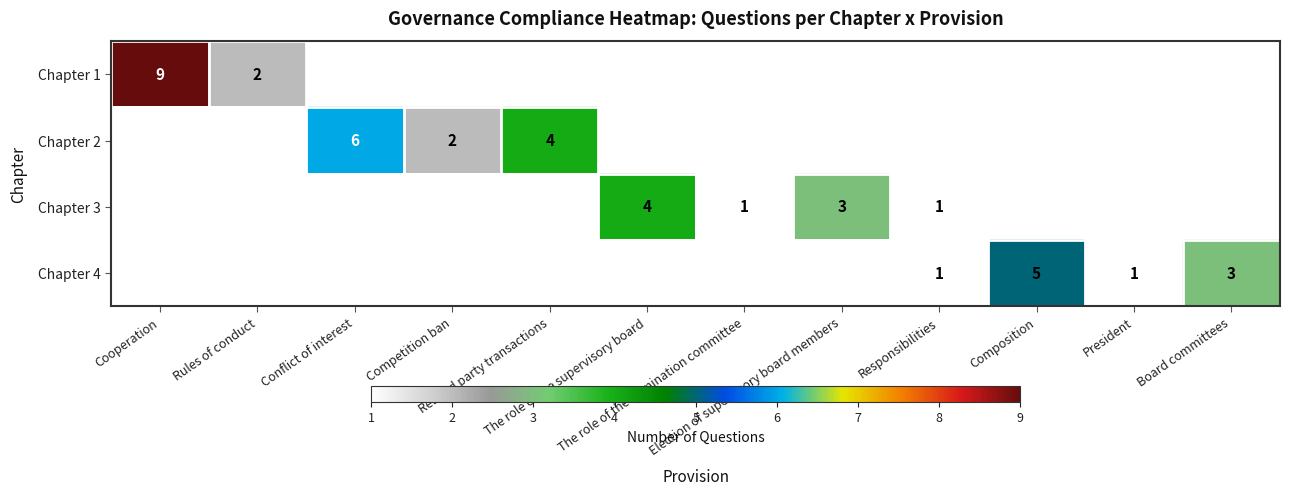

At which category does the chart reach its peak across all series?

Cooperation